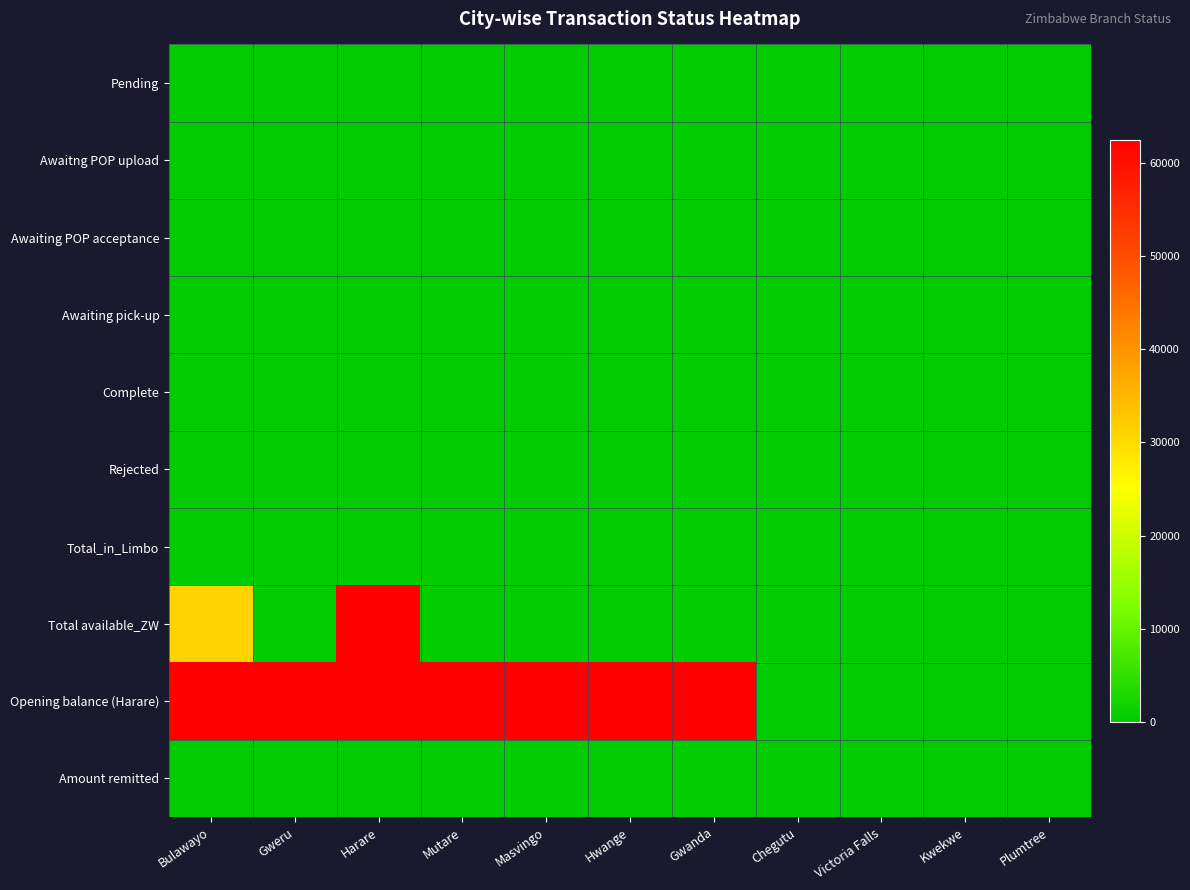

Reading right to left, what are all the values shown in this chart?

Pending: Plumtree=0.0	Kwekwe=0.0	Victoria Falls=0.0	Chegutu=0.0	Gwanda=0.0	Hwange=0.0	Masvingo=0.0	Mutare=0.0	Harare=0.0	Gweru=0.0	Bulawayo=0.0
Awaitng POP upload: Plumtree=0.0	Kwekwe=0.0	Victoria Falls=0.0	Chegutu=0.0	Gwanda=0.0	Hwange=0.0	Masvingo=0.0	Mutare=0.0	Harare=0.0	Gweru=0.0	Bulawayo=0.0
Awaiting POP acceptance: Plumtree=0.0	Kwekwe=0.0	Victoria Falls=0.0	Chegutu=0.0	Gwanda=0.0	Hwange=0.0	Masvingo=0.0	Mutare=0.0	Harare=0.0	Gweru=0.0	Bulawayo=0.0
Awaiting pick-up: Plumtree=0.0	Kwekwe=0.0	Victoria Falls=0.0	Chegutu=0.0	Gwanda=0.0	Hwange=0.0	Masvingo=0.0	Mutare=0.0	Harare=0.0	Gweru=0.0	Bulawayo=0.0
Complete: Plumtree=0.0	Kwekwe=0.0	Victoria Falls=0.0	Chegutu=0.0	Gwanda=0.0	Hwange=0.0	Masvingo=0.0	Mutare=0.0	Harare=0.0	Gweru=0.0	Bulawayo=0.0
Rejected: Plumtree=0.0	Kwekwe=0.0	Victoria Falls=0.0	Chegutu=0.0	Gwanda=0.0	Hwange=0.0	Masvingo=0.0	Mutare=0.0	Harare=0.0	Gweru=0.0	Bulawayo=0.0
Total_in_Limbo: Plumtree=0.0	Kwekwe=0.0	Victoria Falls=0.0	Chegutu=0.0	Gwanda=0.0	Hwange=0.0	Masvingo=0.0	Mutare=0.0	Harare=0.0	Gweru=0.0	Bulawayo=0.0
Total available_ZW: Plumtree=0.0	Kwekwe=0.0	Victoria Falls=0.0	Chegutu=0.0	Gwanda=0.0	Hwange=0.0	Masvingo=28.9	Mutare=0.0	Harare=62490.4	Gweru=137.0	Bulawayo=31071.3
Opening balance (Harare): Plumtree=0.0	Kwekwe=0.0	Victoria Falls=0.0	Chegutu=0.0	Gwanda=62490.4	Hwange=62490.4	Masvingo=62490.4	Mutare=62490.4	Harare=62490.4	Gweru=62490.4	Bulawayo=62490.4
Amount remitted: Plumtree=0.0	Kwekwe=0.0	Victoria Falls=0.0	Chegutu=0.0	Gwanda=0.0	Hwange=0.0	Masvingo=0.0	Mutare=0.0	Harare=0.0	Gweru=0.0	Bulawayo=0.0